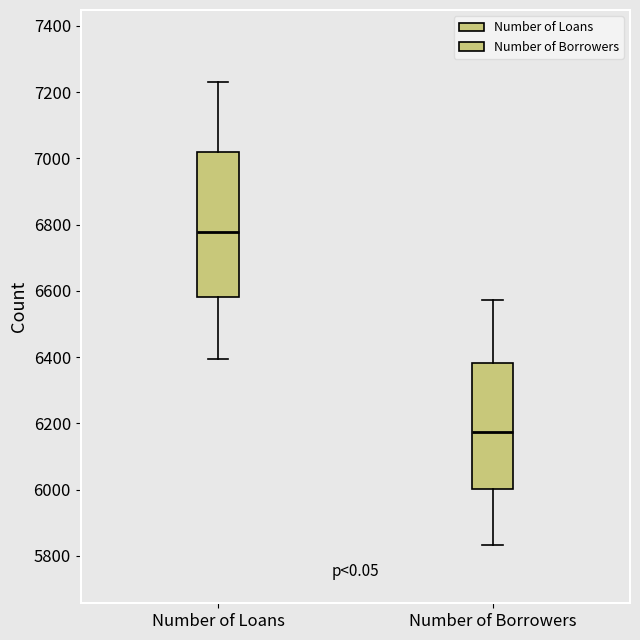

Reading left to right, transcribe this box plot: for each box, give where its median line is, the range the box spans, and where its two whiskers end, as read against the y-axis. The values are not printed on the chart, so give them approximately, as read against the axis.

Number of Loans: median 6780, box 6580 to 7020, whiskers 6400 to 7240
Number of Borrowers: median 6180, box 6000 to 6380, whiskers 5840 to 6580